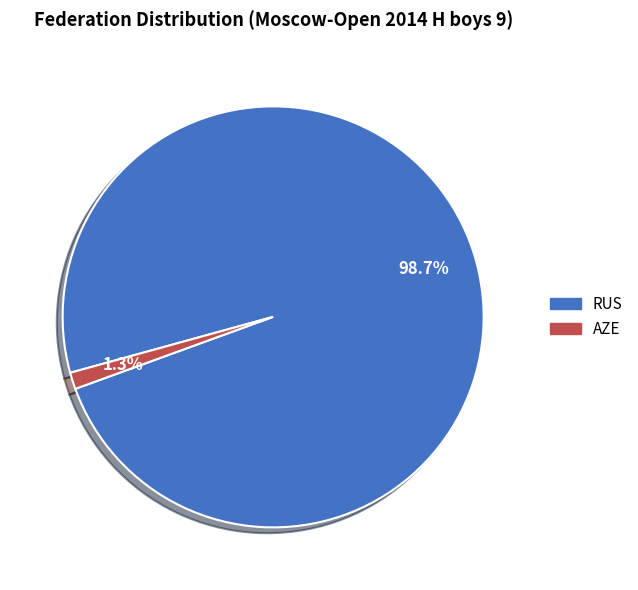

What is the largest slice in the pie chart?

RUS